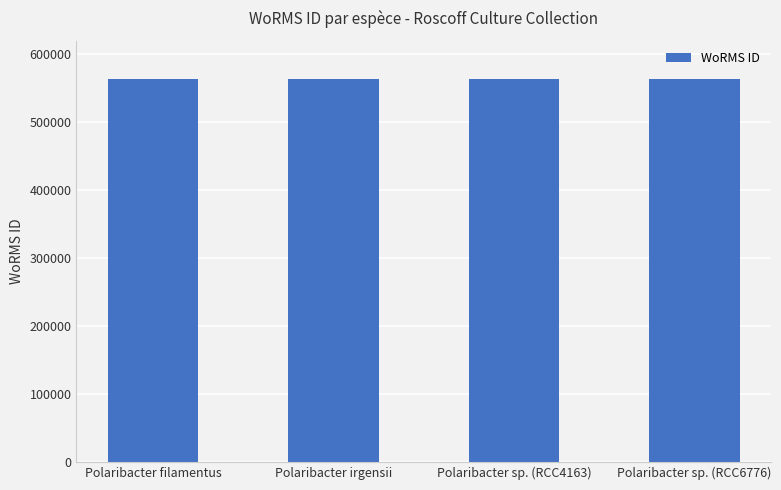

What position from the left is Polaribacter sp. (RCC6776)?

4